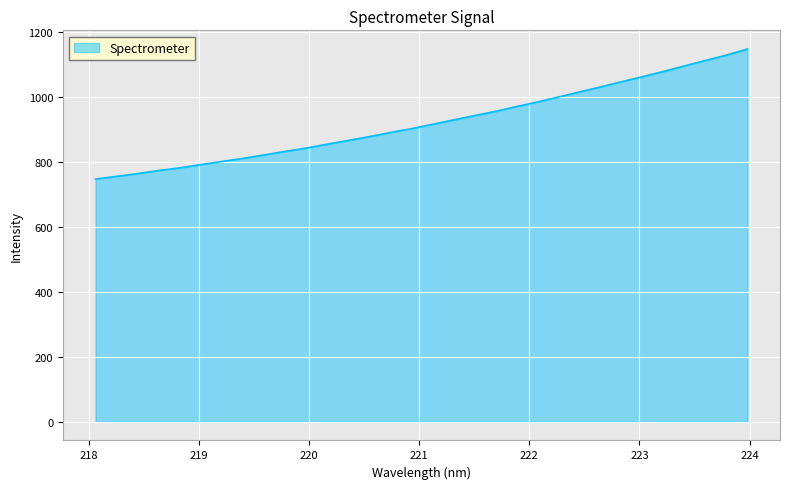

What is the minimum value shown in the chart?

746.6